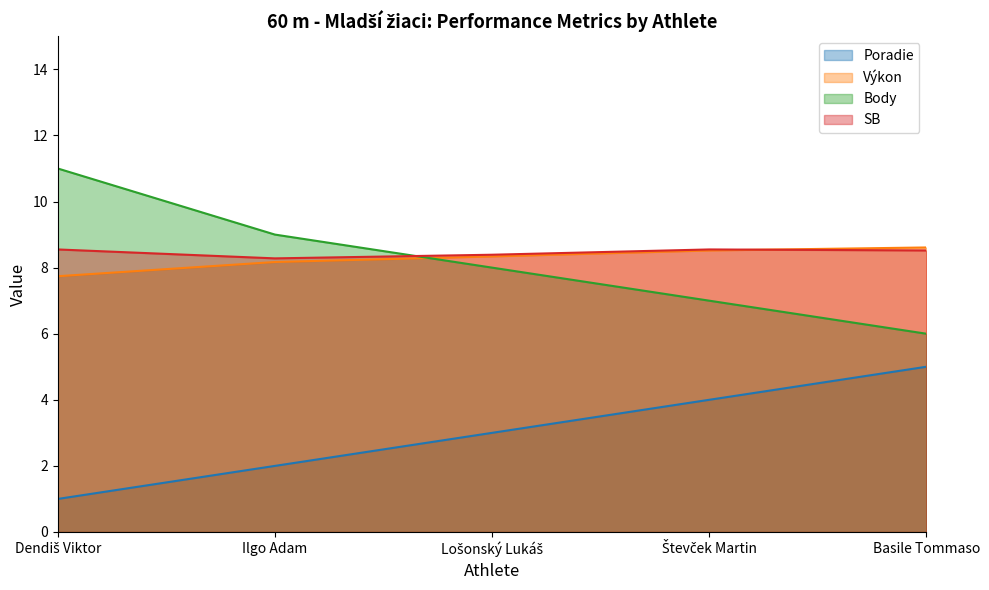

Which series changed the most between Dendiš Viktor and Lošonský Lukáš?

Body